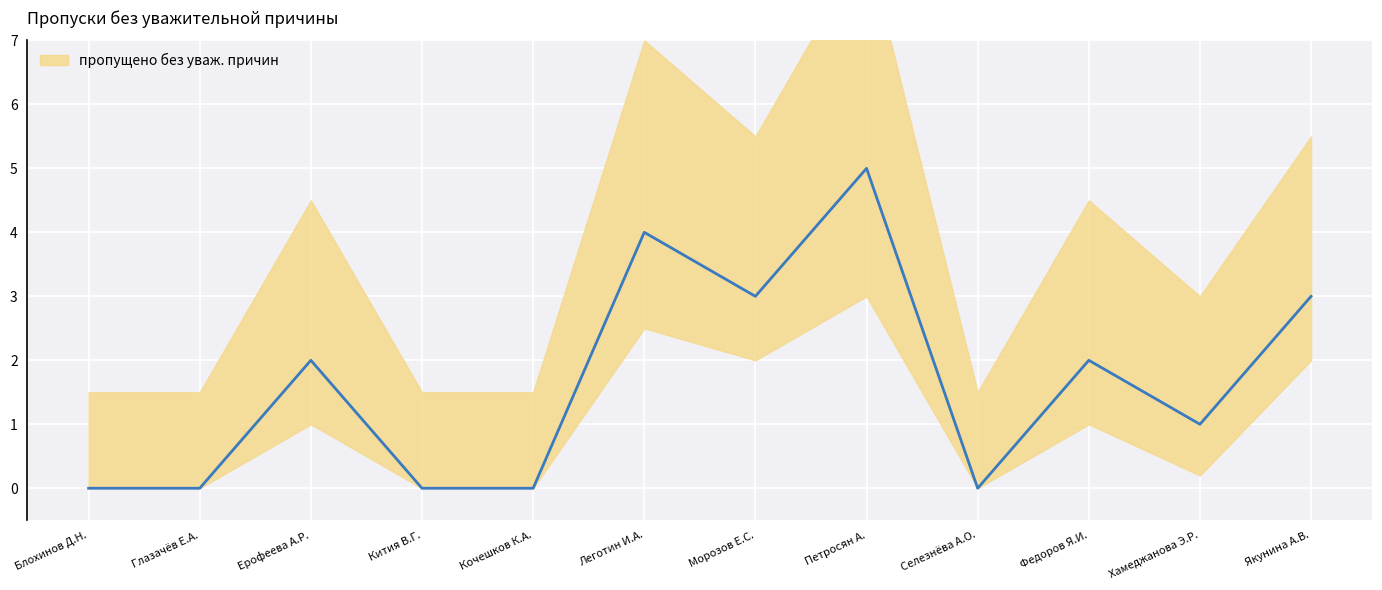

What is the change in value from Кочешков К.А. to Леготин И.А.?

+4